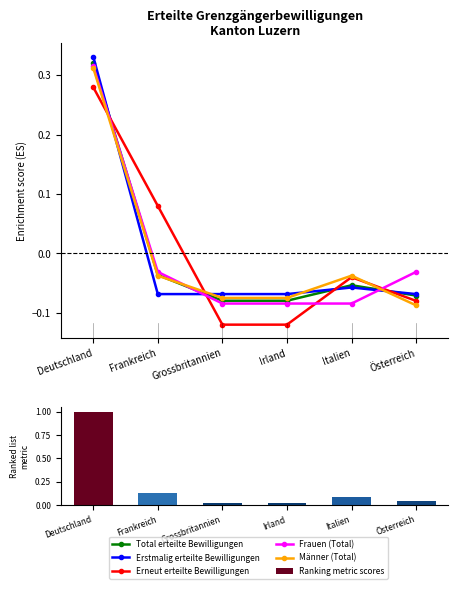

How many groups of bars are there?

6